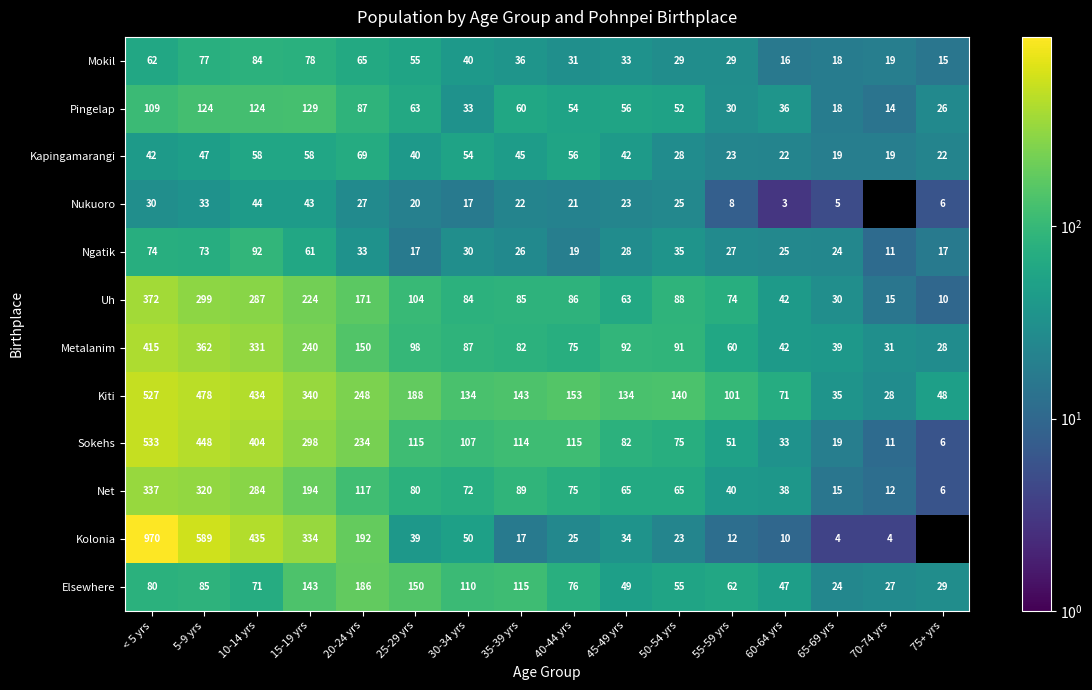

What is the average value of the Ngatik series?

37